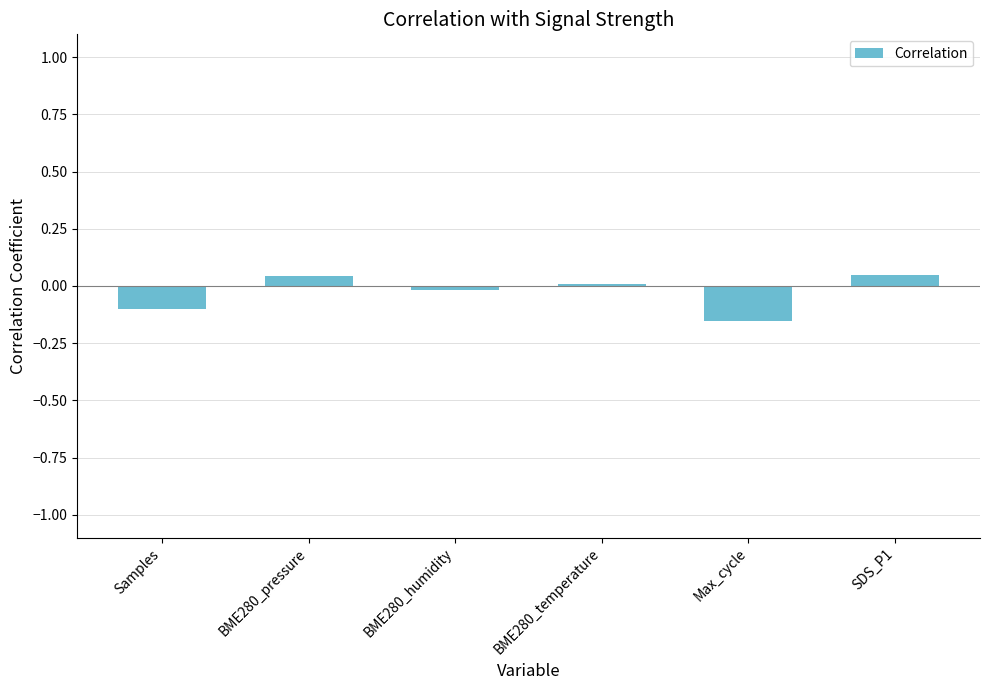

The value at BME280_humidity is -0.0. True or false?

True